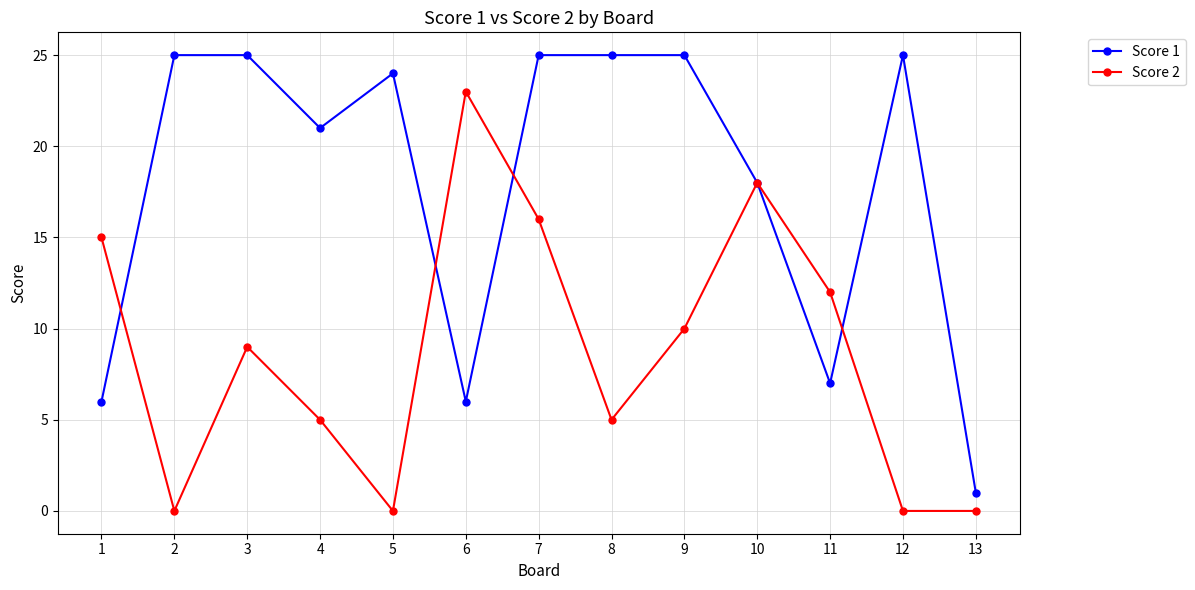

Rank the series by their maximum value, from lowest to highest.

Score 2, Score 1